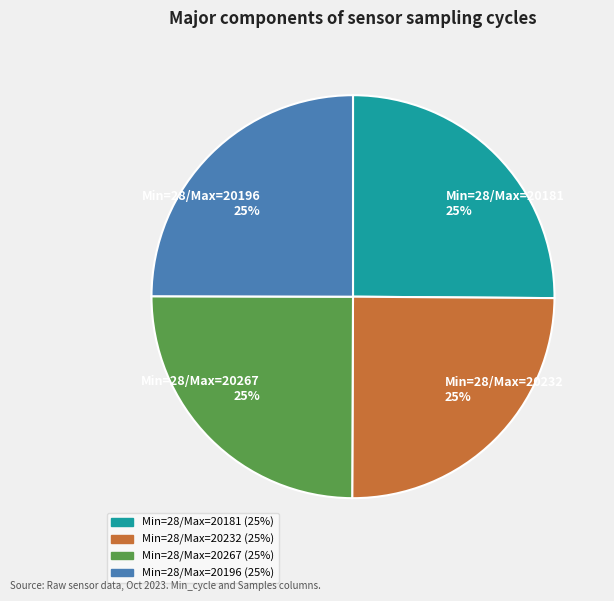

The Min=28/Max=20267 25% slice represents 25% of the pie. True or false?

True